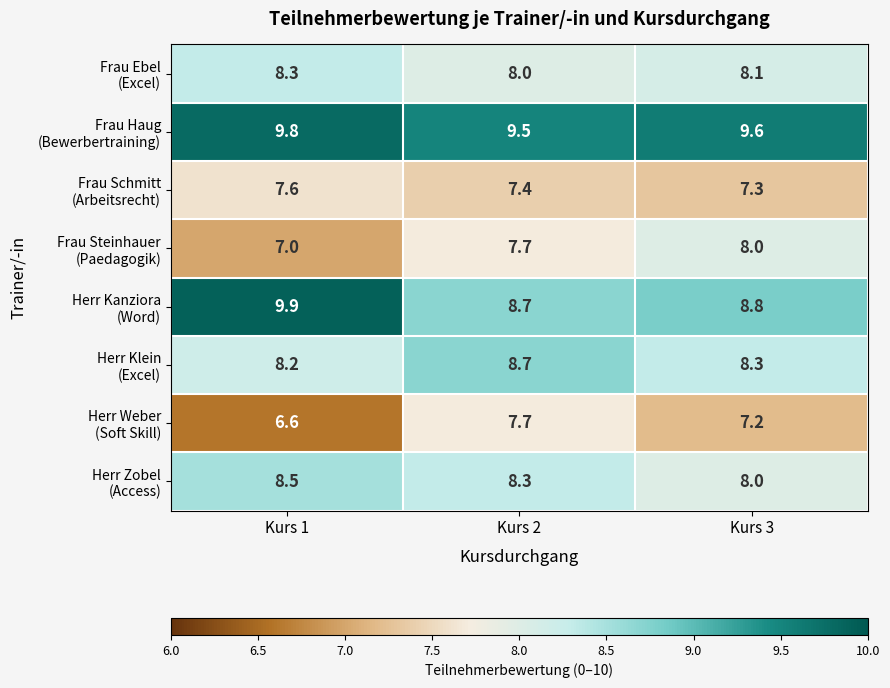

What is the spread (max minus min) of values at Kurs 3?

2.4